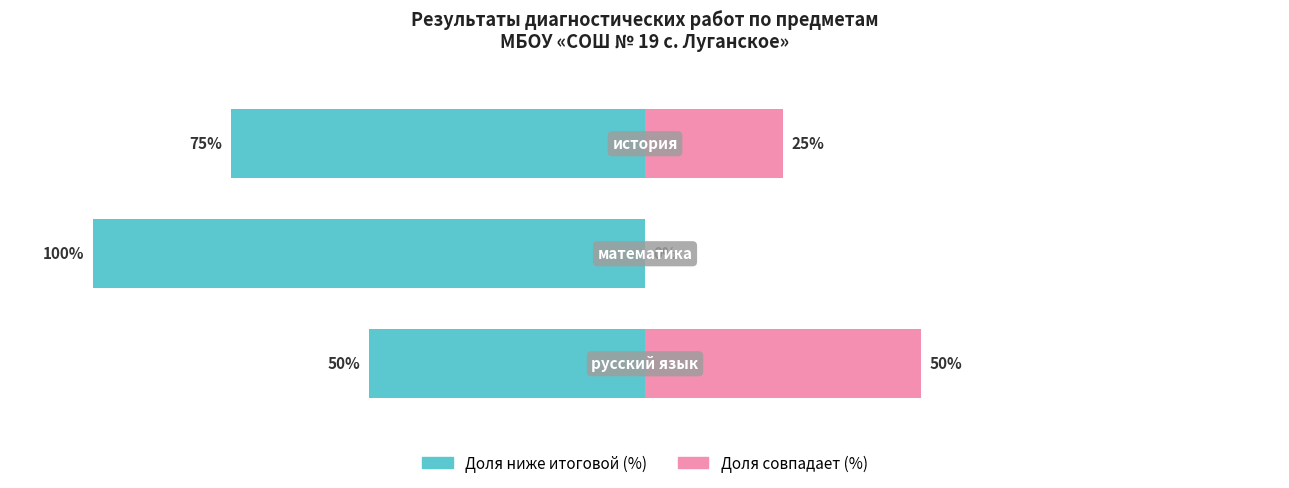

How many Доля ниже итоговой (%) values are between -100 and -50?

3